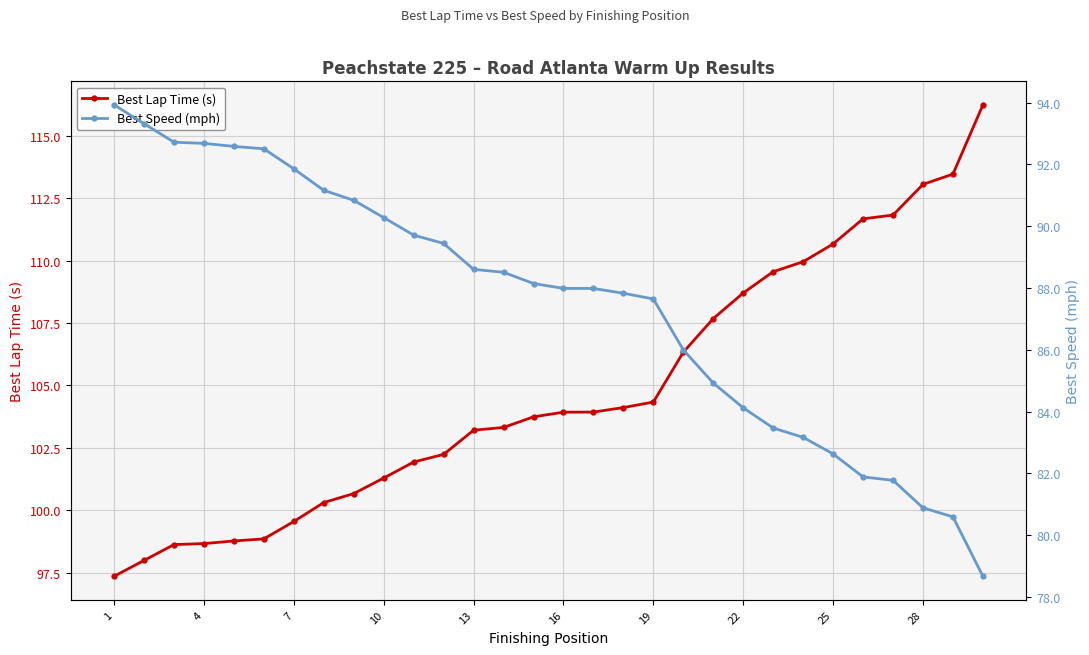

Rank the series by their maximum value, from lowest to highest.

Best Speed (mph), Best Lap Time (s)